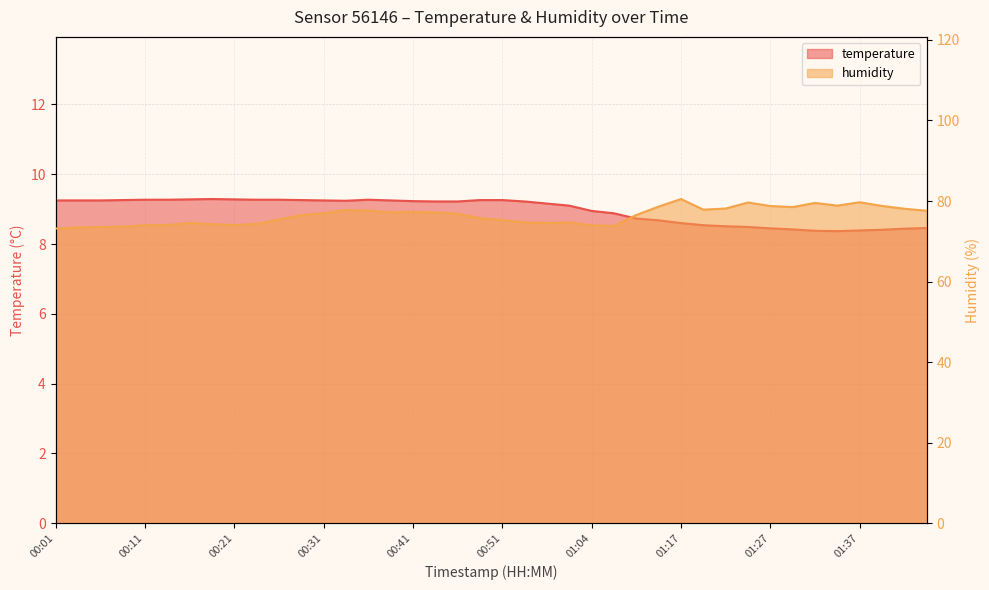

What is the label of the 12th point from the left?

00:28